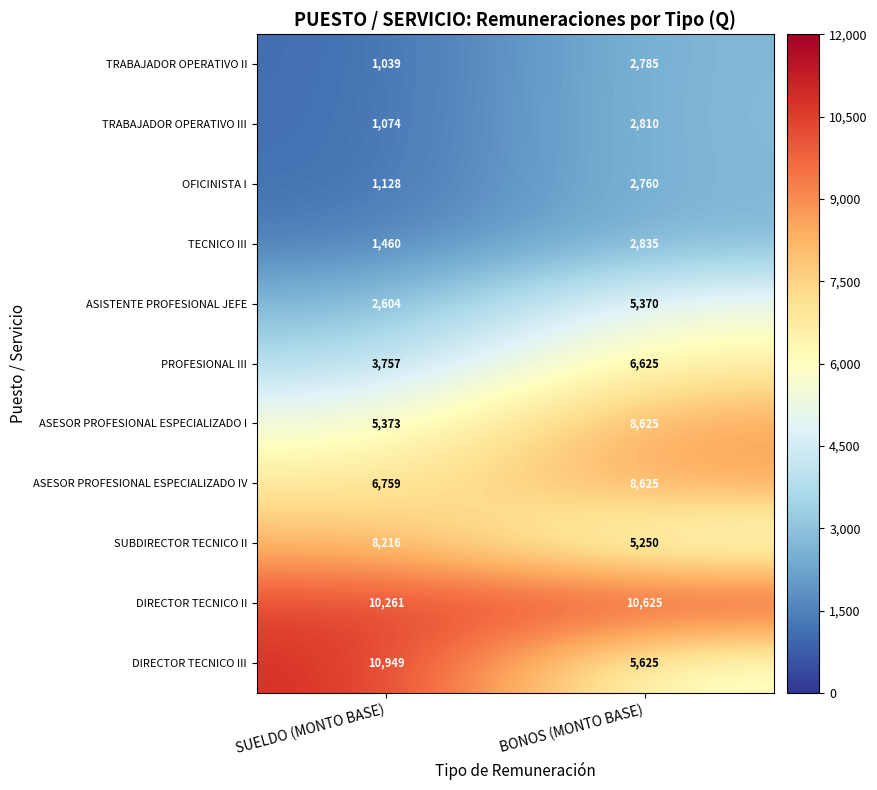

Reading left to right, what are all the values shown in this chart?

TRABAJADOR OPERATIVO II: SUELDO (MONTO BASE)=1039	BONOS (MONTO BASE)=2785
TRABAJADOR OPERATIVO III: SUELDO (MONTO BASE)=1074	BONOS (MONTO BASE)=2810
OFICINISTA I: SUELDO (MONTO BASE)=1128	BONOS (MONTO BASE)=2760
TECNICO III: SUELDO (MONTO BASE)=1460	BONOS (MONTO BASE)=2835
ASISTENTE PROFESIONAL JEFE: SUELDO (MONTO BASE)=2604	BONOS (MONTO BASE)=5370
PROFESIONAL III: SUELDO (MONTO BASE)=3757	BONOS (MONTO BASE)=6625
ASESOR PROFESIONAL ESPECIALIZADO I: SUELDO (MONTO BASE)=5373	BONOS (MONTO BASE)=8625
ASESOR PROFESIONAL ESPECIALIZADO IV: SUELDO (MONTO BASE)=6759	BONOS (MONTO BASE)=8625
SUBDIRECTOR TECNICO II: SUELDO (MONTO BASE)=8216	BONOS (MONTO BASE)=5250
DIRECTOR TECNICO II: SUELDO (MONTO BASE)=10261	BONOS (MONTO BASE)=10625
DIRECTOR TECNICO III: SUELDO (MONTO BASE)=10949	BONOS (MONTO BASE)=5625